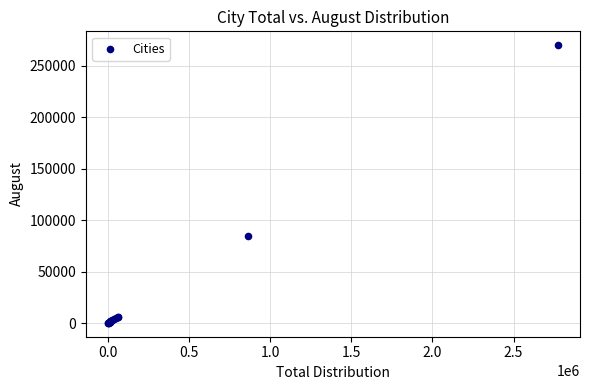

What Y value in the scatter plot is closest to 135001?

84241.1